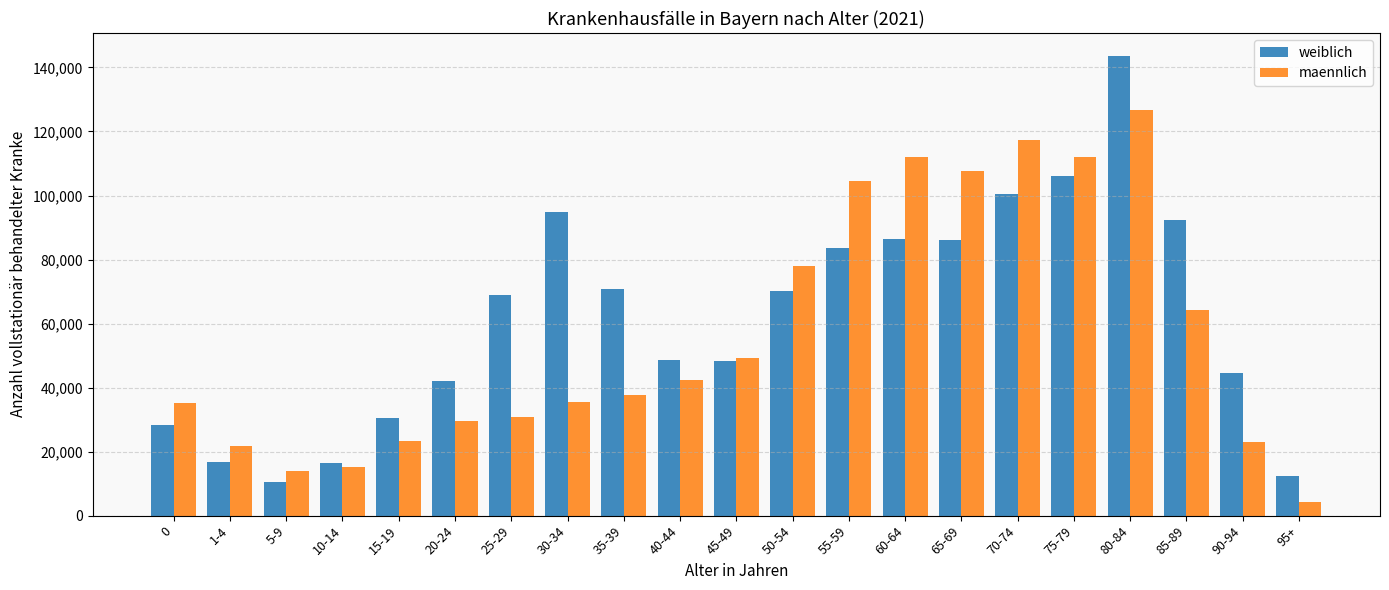

What is the smallest value displayed?

4287